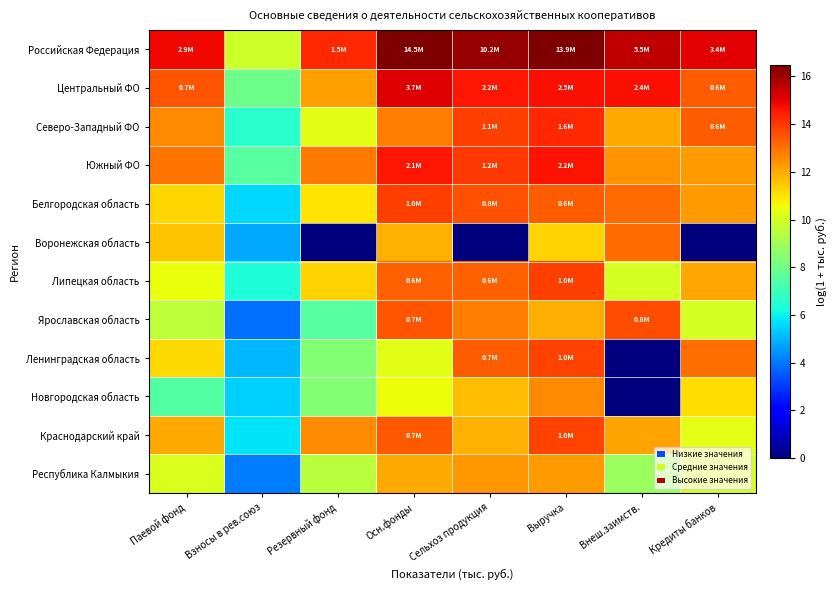

Reading left to right, extract all data points from this chart.

Российская Федерация: Паевой фонд=14.9	Взносы в рев.союз=9.9	Резервный фонд=14.2	Осн.фонды=16.5	Сельхоз продукция=16.1	Выручка=16.4	Внеш.заимств.=15.5	Кредиты банков=15.0
Центральный ФО: Паевой фонд=13.5	Взносы в рев.союз=7.9	Резервный фонд=12.2	Осн.фонды=15.1	Сельхоз продукция=14.6	Выручка=14.7	Внеш.заимств.=14.7	Кредиты банков=13.4
Северо-Западный ФО: Паевой фонд=12.6	Взносы в рев.союз=6.6	Резервный фонд=10.3	Осн.фонды=12.8	Сельхоз продукция=13.9	Выручка=14.3	Внеш.заимств.=12.0	Кредиты банков=13.4
Южный ФО: Паевой фонд=13.0	Взносы в рев.союз=7.5	Резервный фонд=12.8	Осн.фонды=14.6	Сельхоз продукция=14.0	Выручка=14.6	Внеш.заимств.=12.4	Кредиты банков=12.3
Белгородская область: Паевой фонд=11.2	Взносы в рев.союз=5.6	Резервный фонд=11.0	Осн.фонды=13.9	Сельхоз продукция=13.6	Выручка=13.3	Внеш.заимств.=13.1	Кредиты банков=12.2
Воронежская область: Паевой фонд=11.6	Взносы в рев.союз=4.8	Резервный фонд=0.0	Осн.фонды=11.9	Сельхоз продукция=0.0	Выручка=11.3	Внеш.заимств.=13.1	Кредиты банков=0.0
Липецкая область: Паевой фонд=10.5	Взносы в рев.союз=6.4	Резервный фонд=11.3	Осн.фонды=13.3	Сельхоз продукция=13.3	Выручка=13.9	Внеш.заимств.=10.0	Кредиты банков=12.1
Ярославская область: Паевой фонд=9.6	Взносы в рев.союз=3.9	Резервный фонд=7.5	Осн.фонды=13.5	Сельхоз продукция=12.8	Выручка=12.0	Внеш.заимств.=13.6	Кредиты банков=10.0
Ленинградская область: Паевой фонд=11.2	Взносы в рев.союз=5.0	Резервный фонд=8.4	Осн.фонды=10.3	Сельхоз продукция=13.4	Выручка=13.8	Внеш.заимств.=0.0	Кредиты банков=13.1
Новгородская область: Паевой фонд=7.4	Взносы в рев.союз=5.4	Резервный фонд=8.4	Осн.фонды=10.5	Сельхоз продукция=11.7	Выручка=12.6	Внеш.заимств.=0.0	Кредиты банков=11.1
Краснодарский край: Паевой фонд=12.0	Взносы в рев.союз=5.8	Резервный фонд=12.5	Осн.фонды=13.4	Сельхоз продукция=11.9	Выручка=13.8	Внеш.заимств.=12.1	Кредиты банков=10.3
Республика Калмыкия: Паевой фонд=10.2	Взносы в рев.союз=4.1	Резервный фонд=9.5	Осн.фонды=12.0	Сельхоз продукция=12.3	Выручка=12.3	Внеш.заимств.=8.8	Кредиты банков=10.1